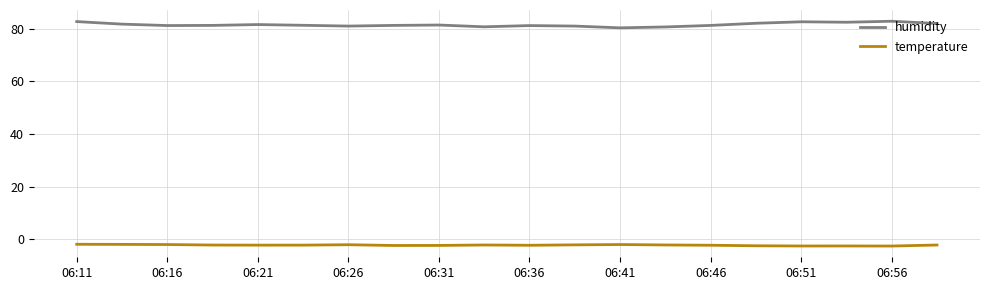

True or false: temperature and humidity cross at least once.

False